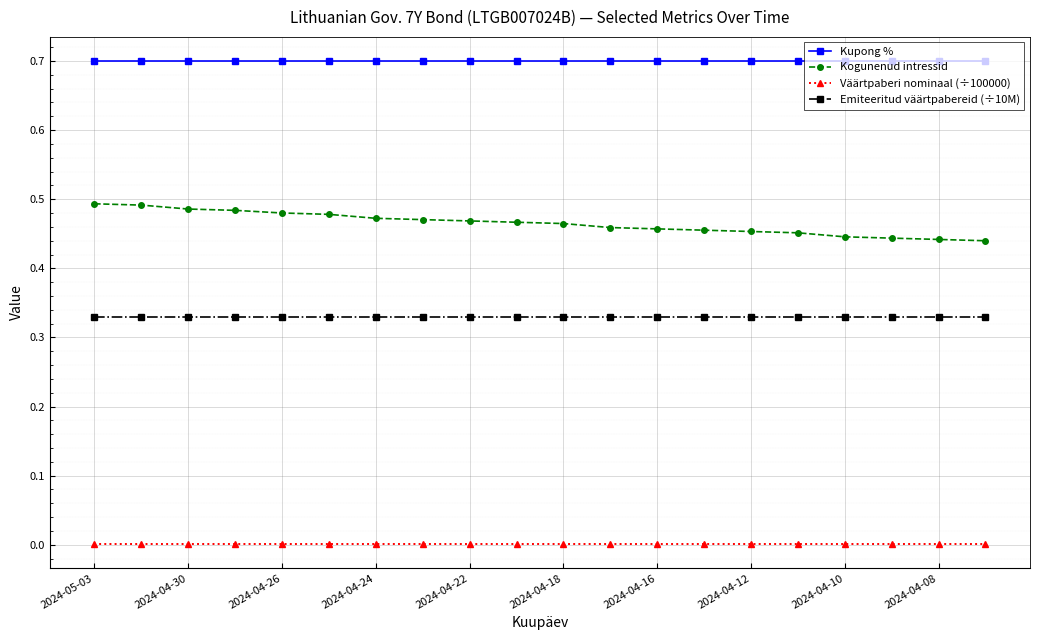

True or false: Kogunenud intressid and Väärtpaberi nominaal (÷100000) cross at least once.

False